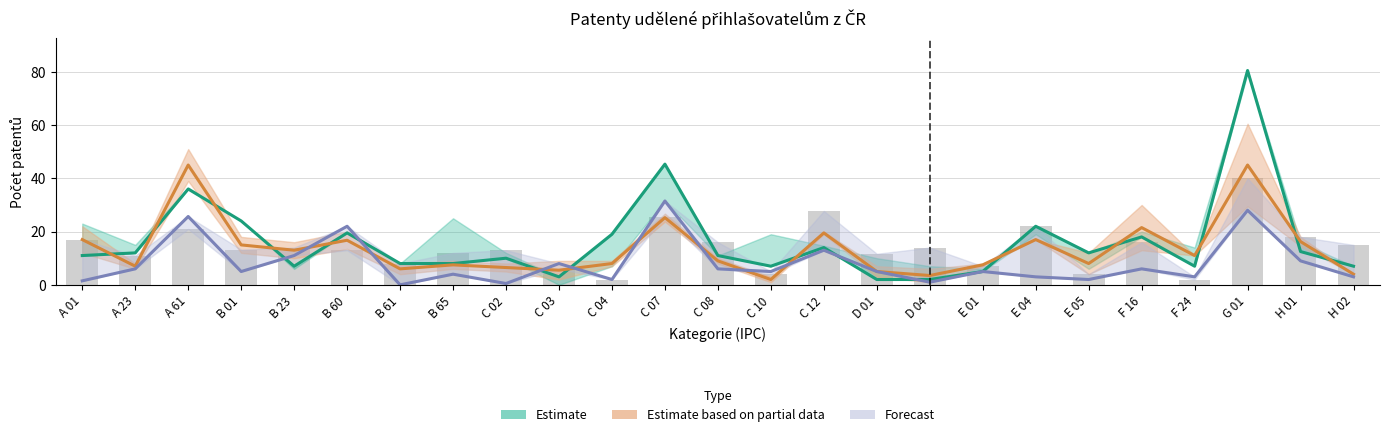

The value of Forecast (2010) at C 10 is 1.5. True or false?

False